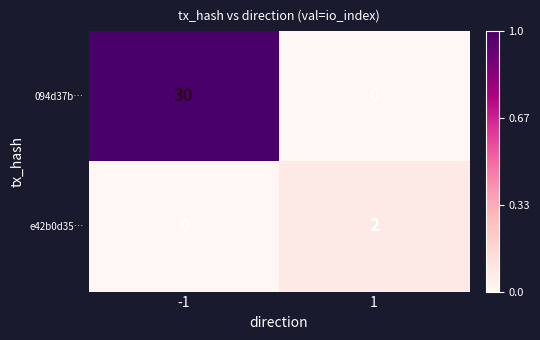

How many distinct data groups are displayed?

2